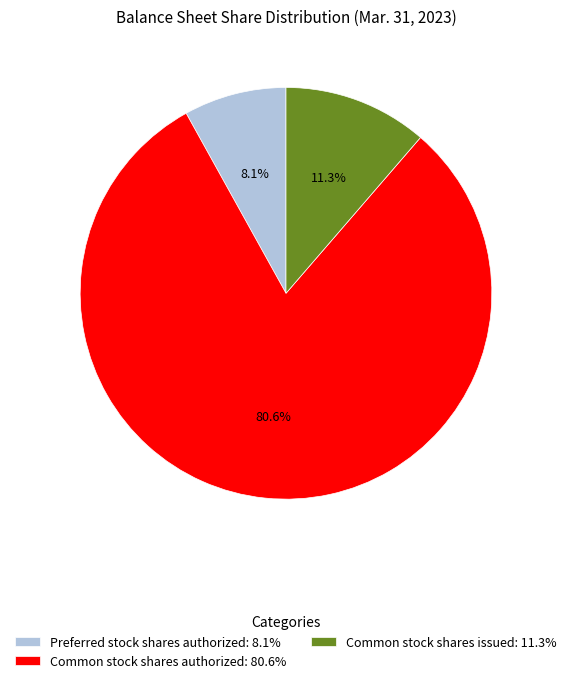

Is there a majority slice in this chart?

Yes